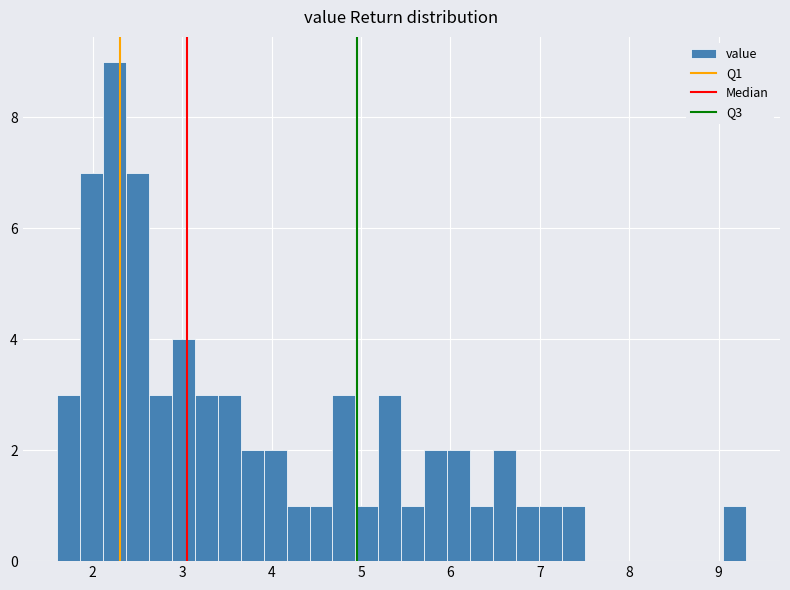

Read against the x-axis, roughly where is the centre of the tallest bar?

2.2